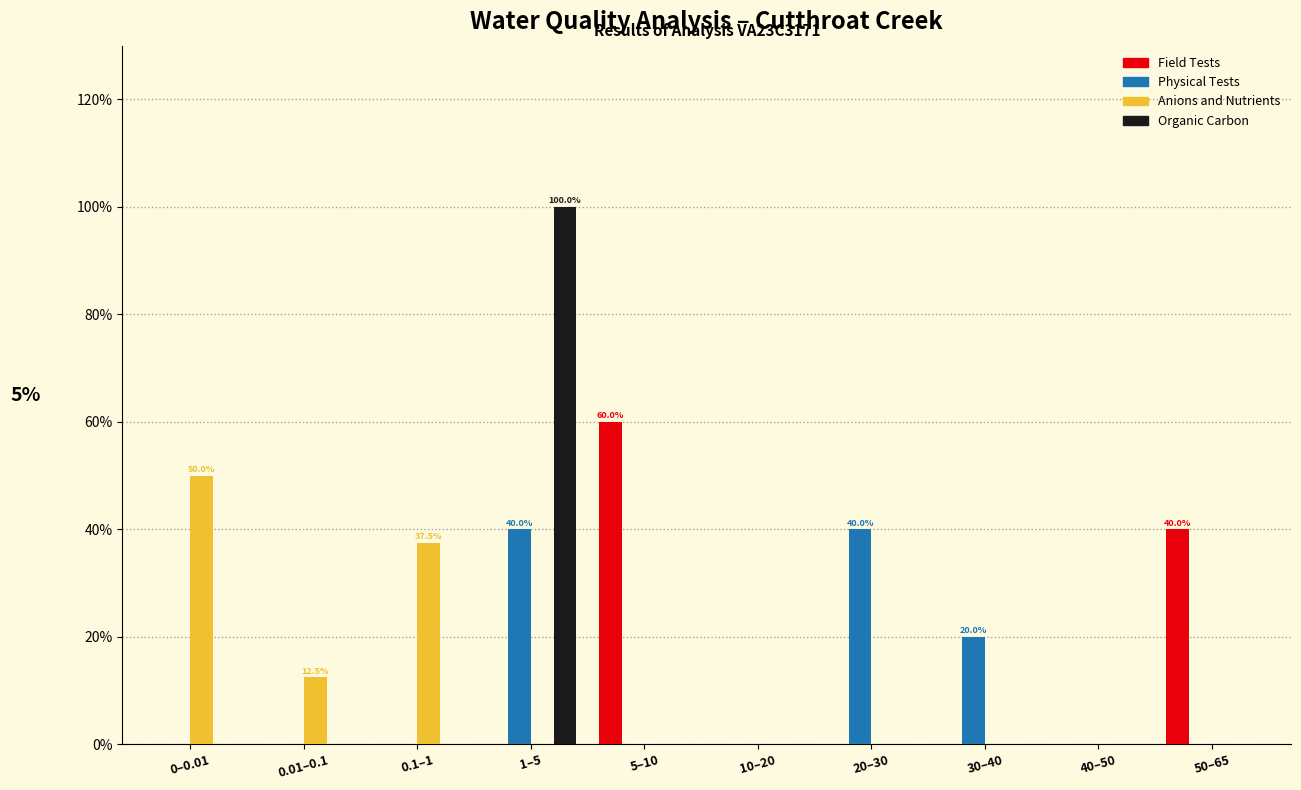

What is the sum of all Physical Tests values?

100.0